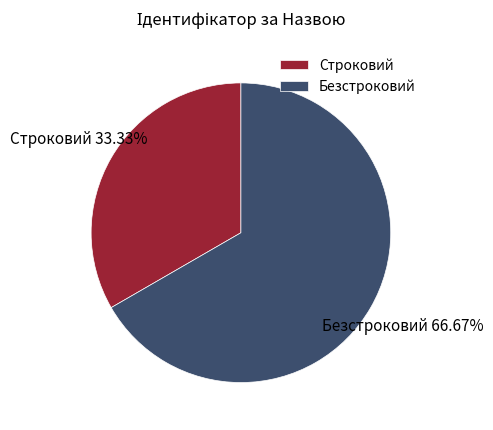

True or false: Строковий accounts for 33% of the total.

True